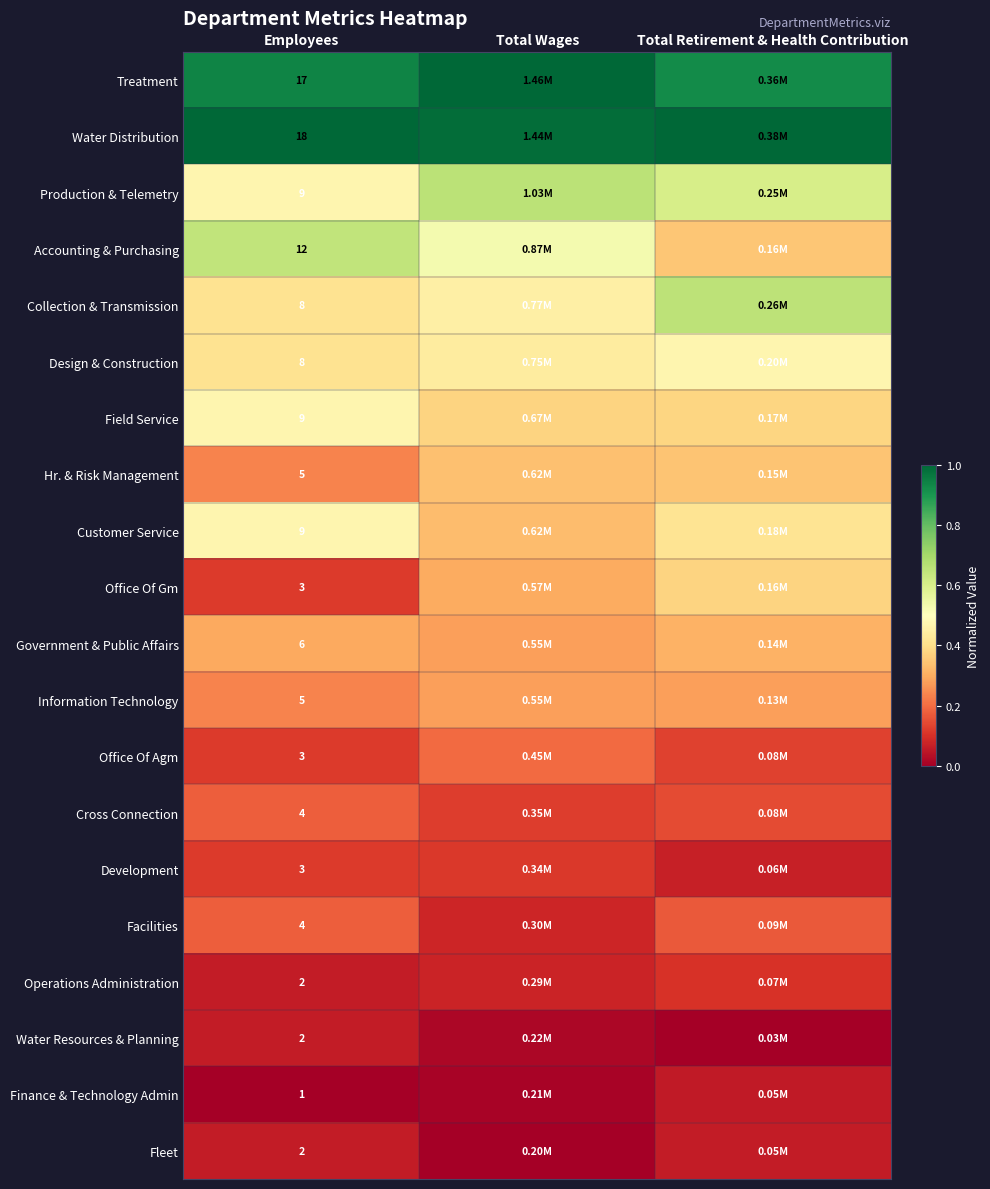

At Total Retirement & Health Contribution, list the series in order from largest to smallest.

Water Distribution, Treatment, Collection & Transmission, Production & Telemetry, Design & Construction, Customer Service, Field Service, Office Of Gm, Accounting & Purchasing, Hr. & Risk Management, Government & Public Affairs, Information Technology, Facilities, Cross Connection, Office Of Agm, Operations Administration, Development, Fleet, Finance & Technology Admin, Water Resources & Planning